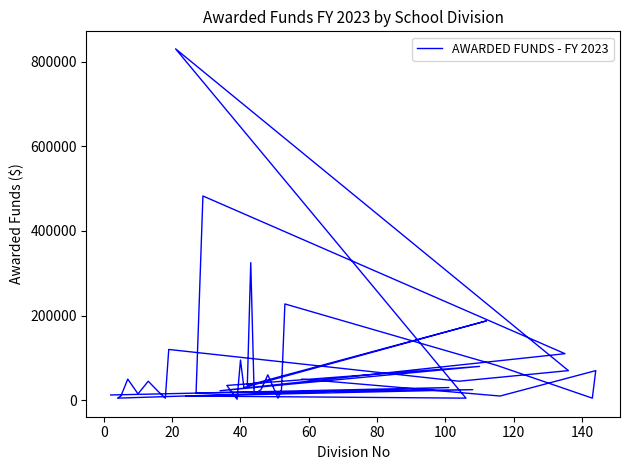

True or false: there are more than 1 points higher than both neighbors.

True